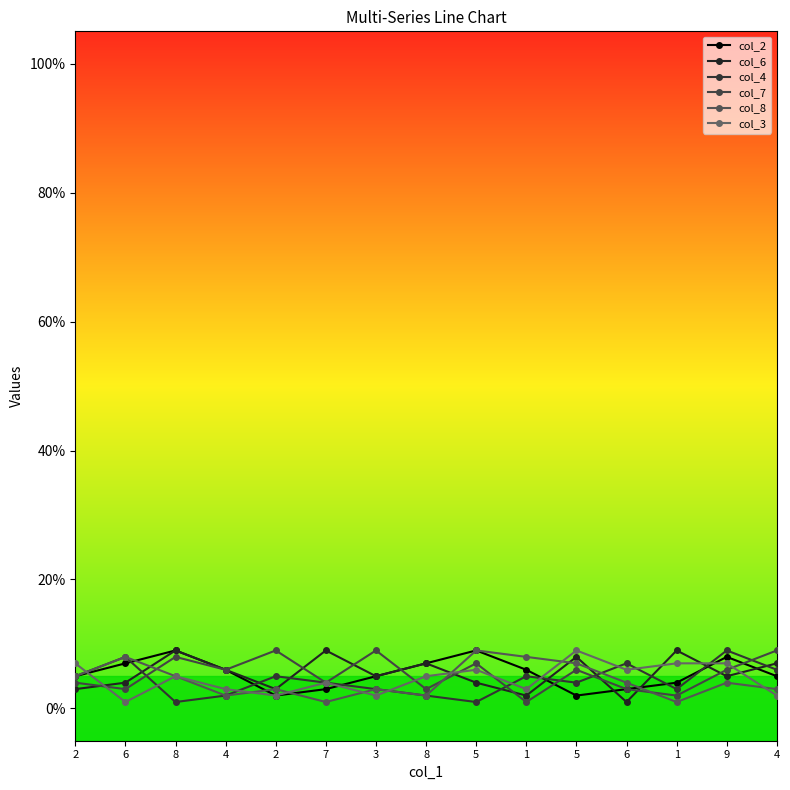

At which category is the sum across all series the highest?

9